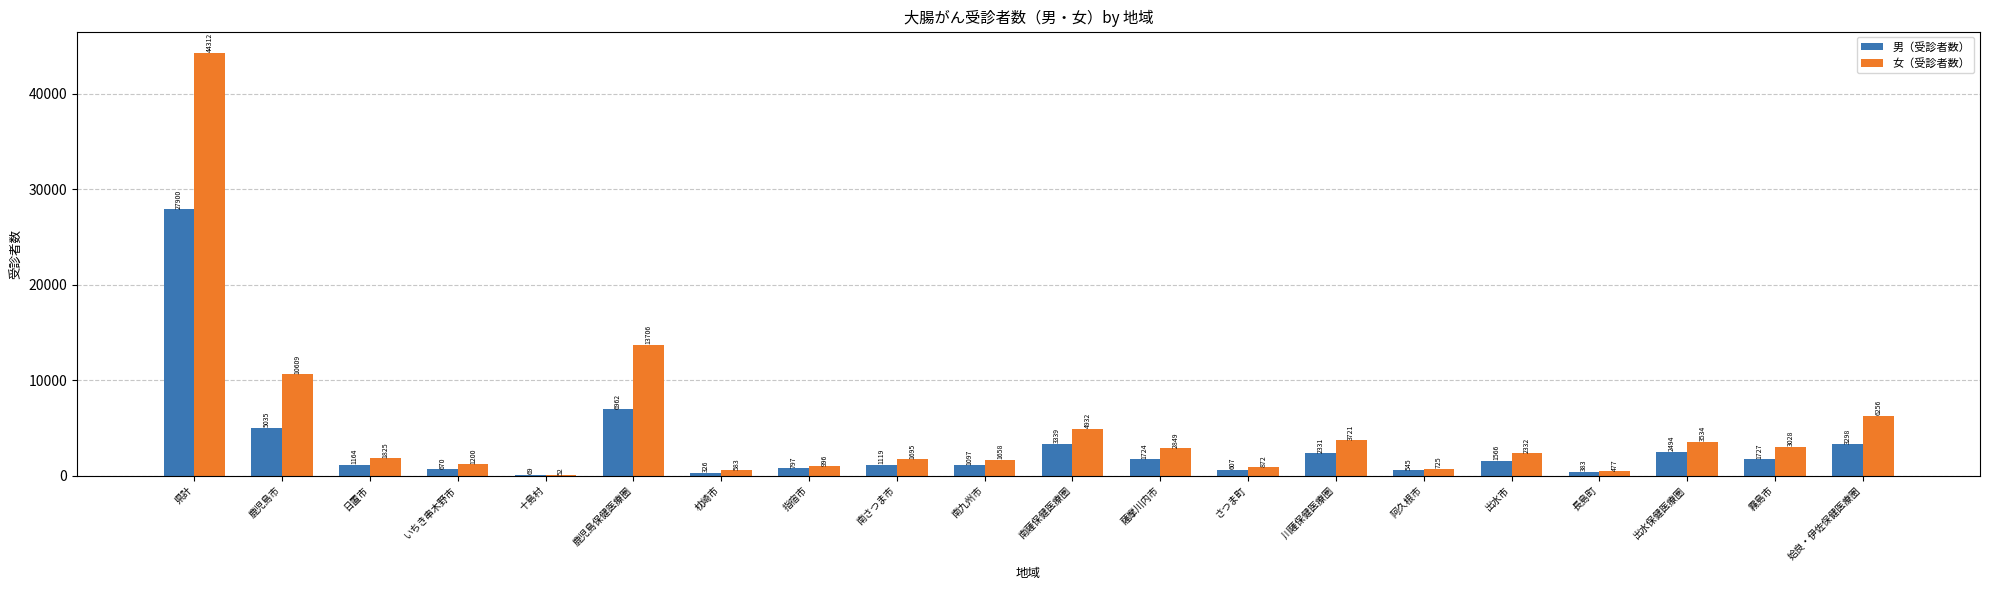

At which label does 男（受診者数） reach its peak?

県計